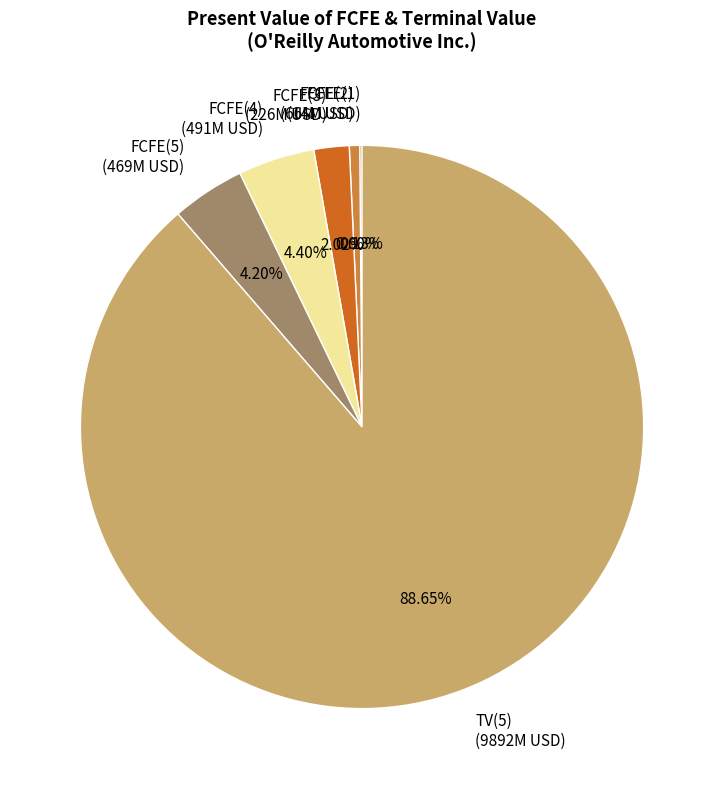

To the nearest percent, what portion does FCFE(4) represent?

4%